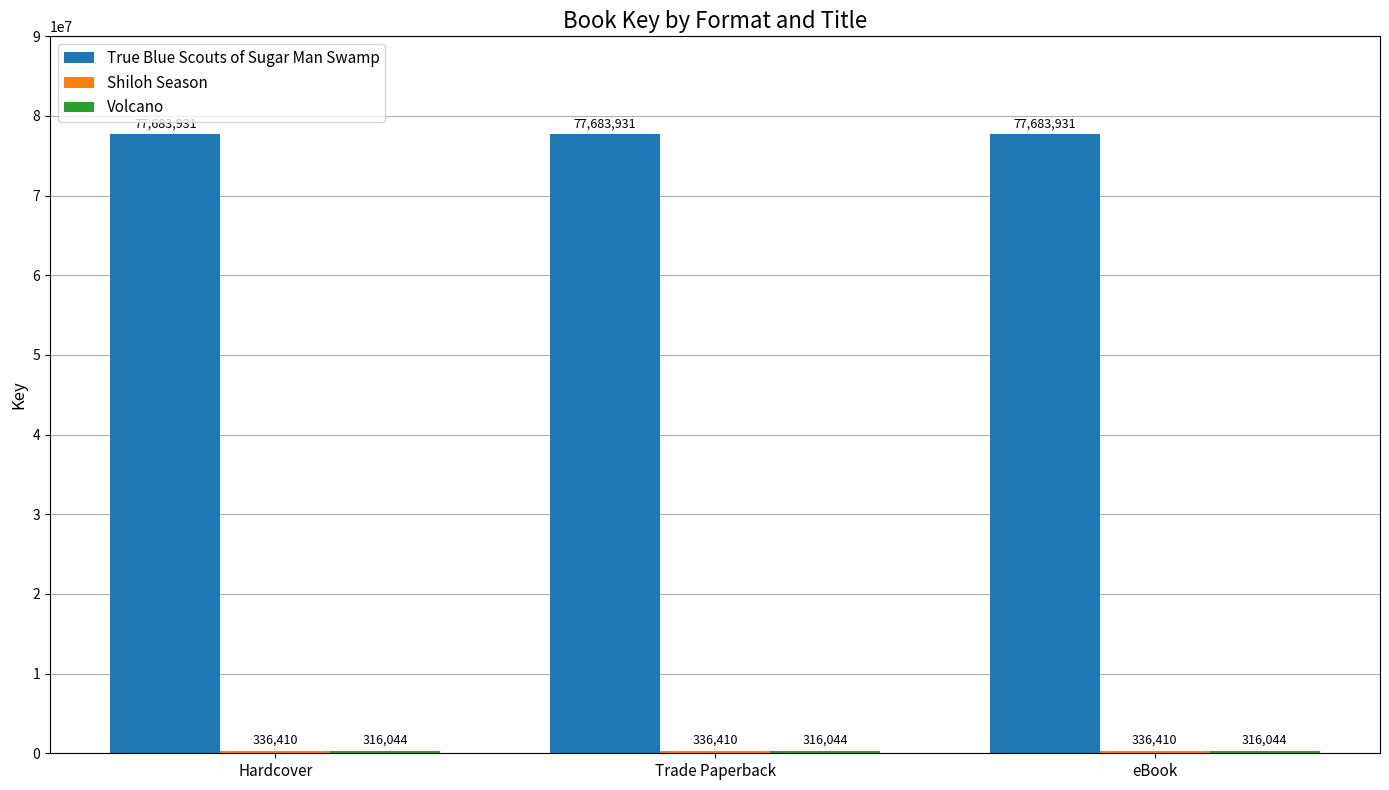

What is the total value across all series at eBook?

78336385